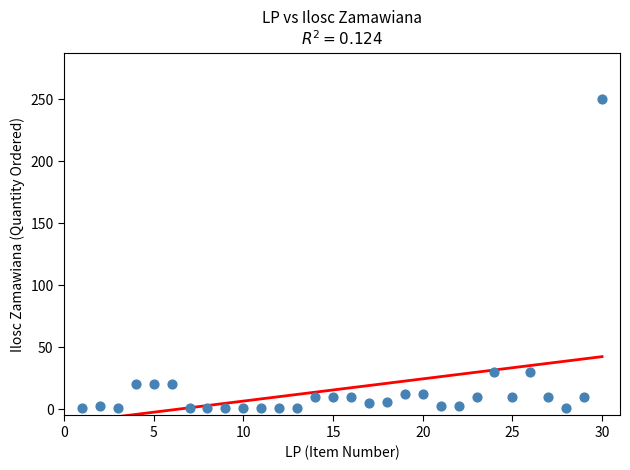

What is the range of X values (max minus min)?

29